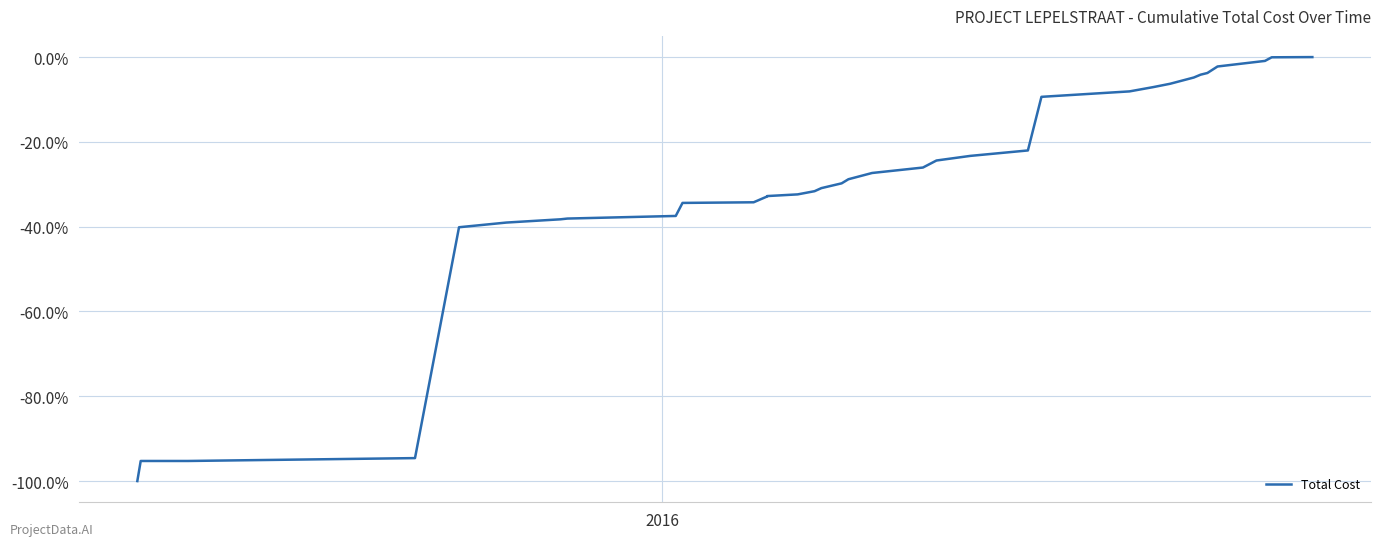

Is this an area chart (filled region under the line)?

No